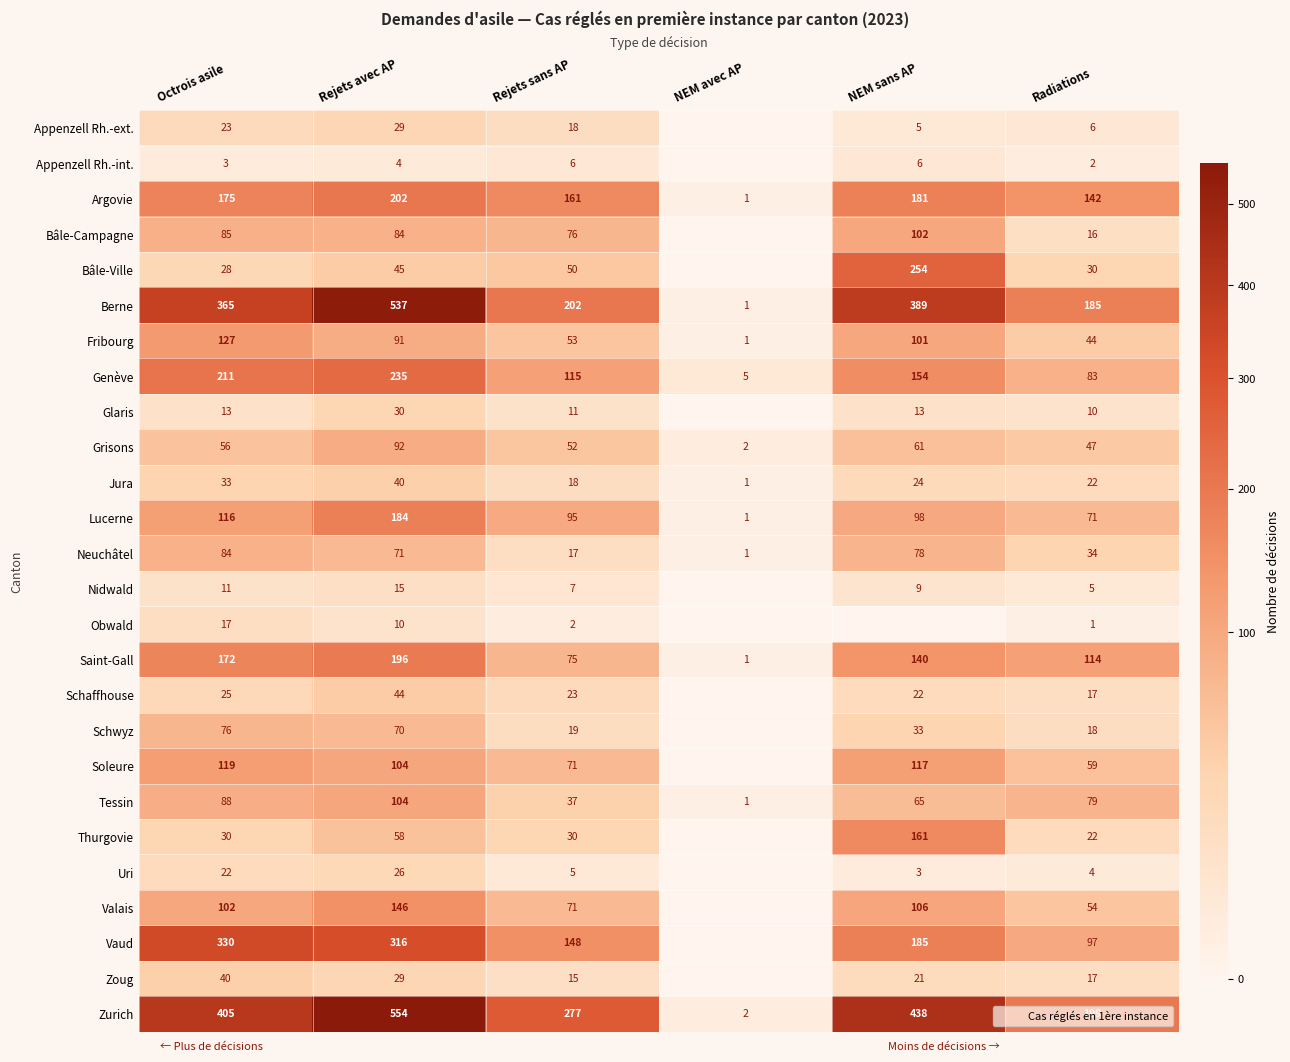

Between Octrois asile and Rejets avec AP, which series saw the biggest shift?

Berne